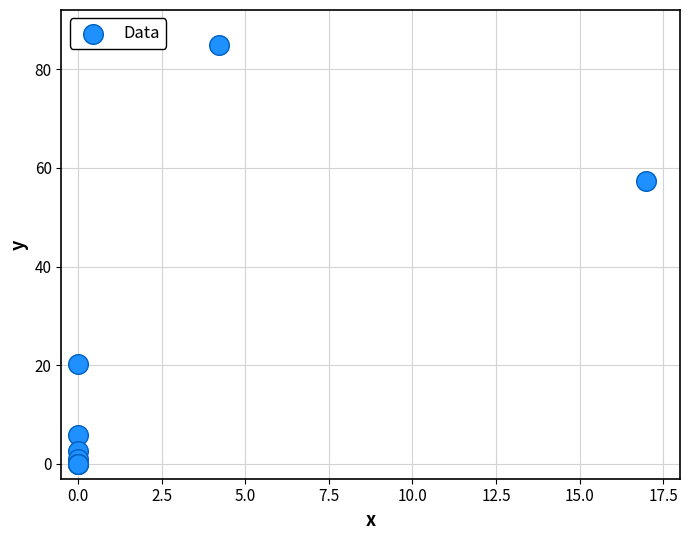

What Y value in the scatter plot is closest to 42?

57.3